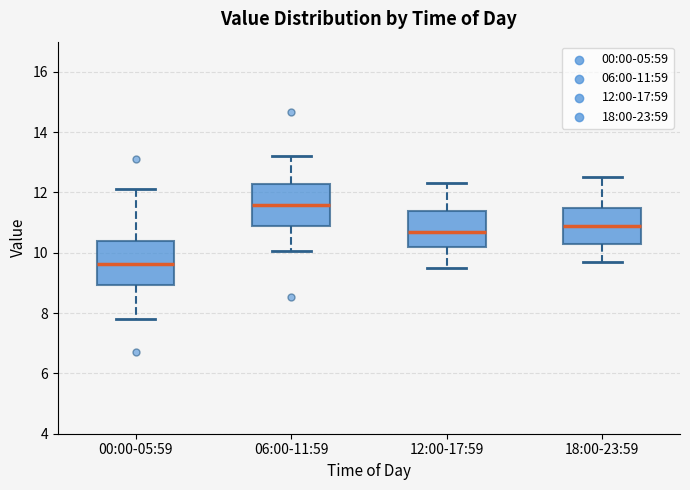

Which box's median line is the highest?

06:00-11:59